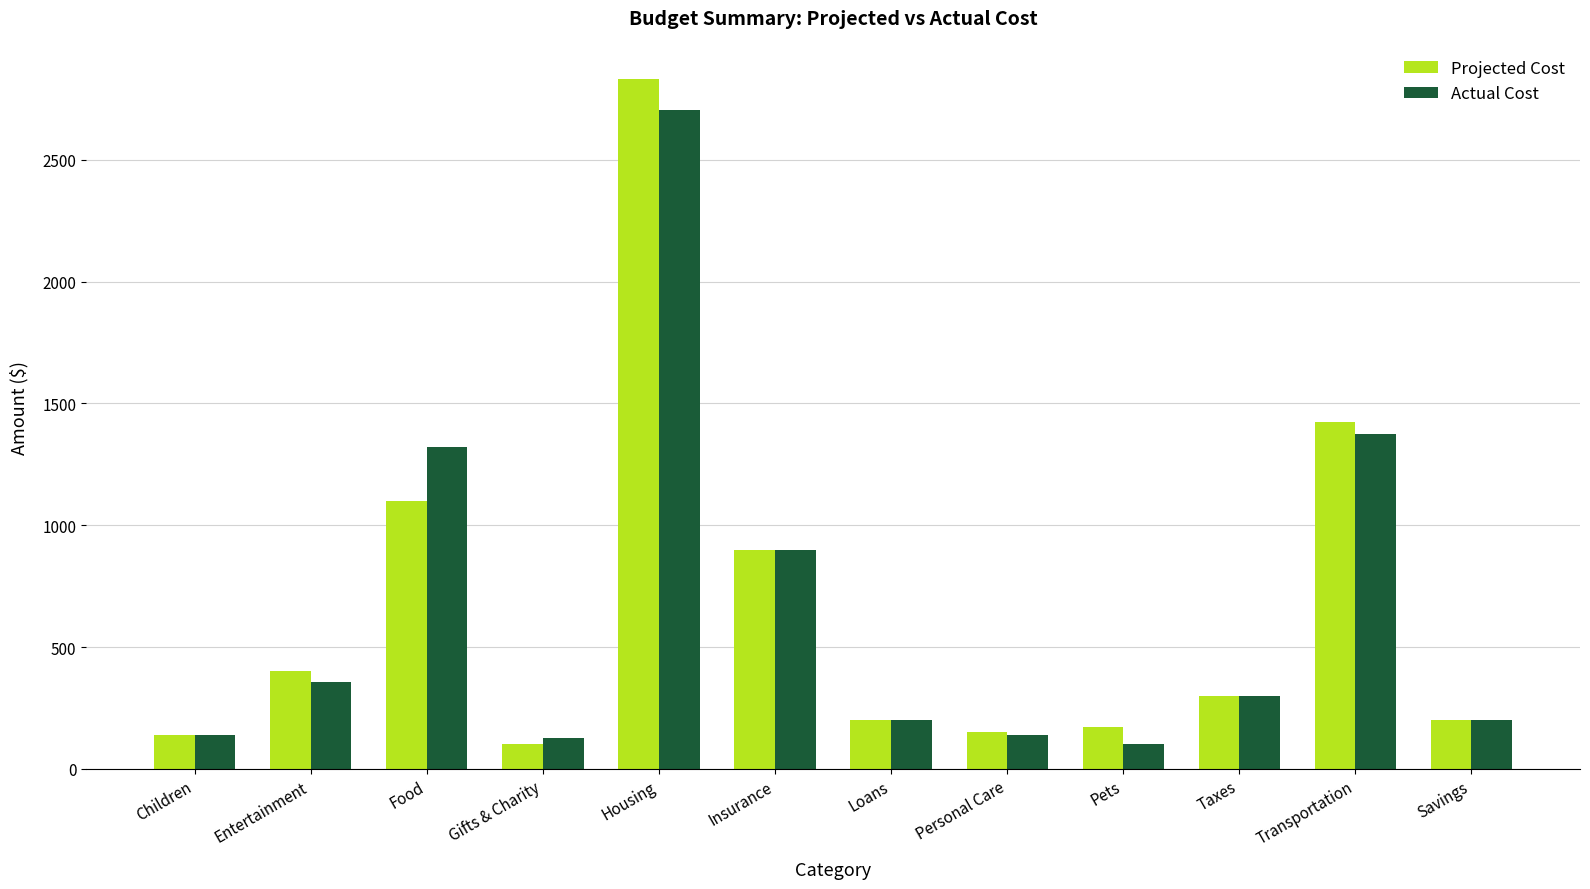

What is the label of the 8th bar from the right?

Housing